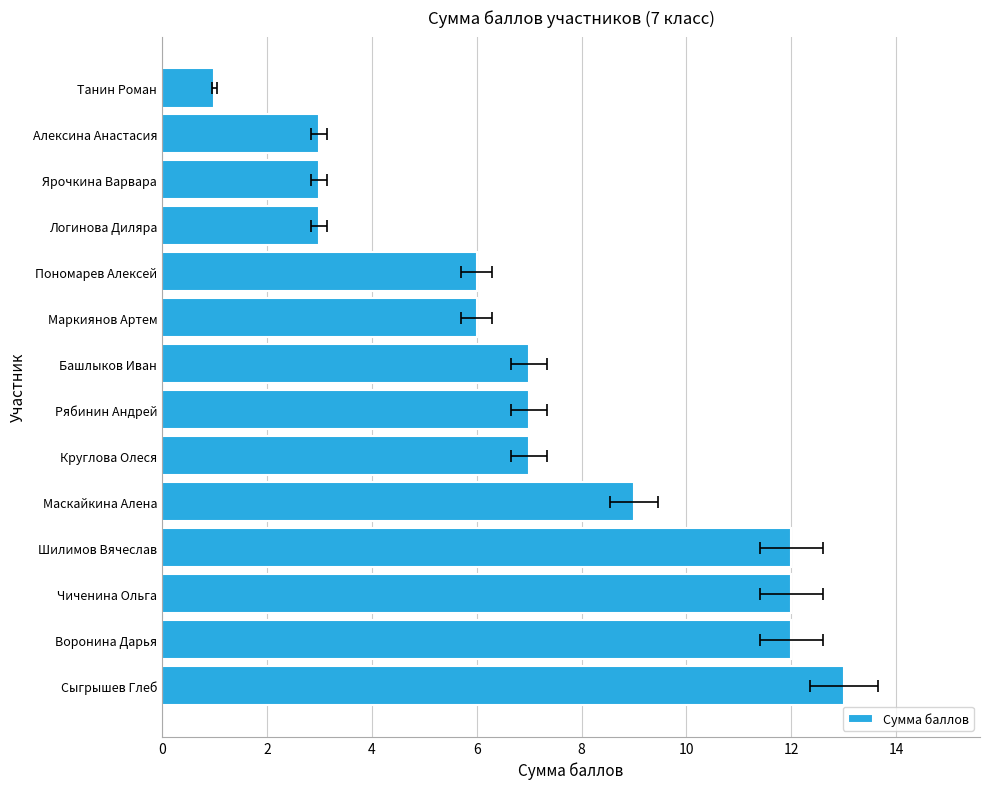

Reading left to right, what are all the values shown in this chart?

13	12	12	12	9	7	7	7	6	6	3	3	3	1